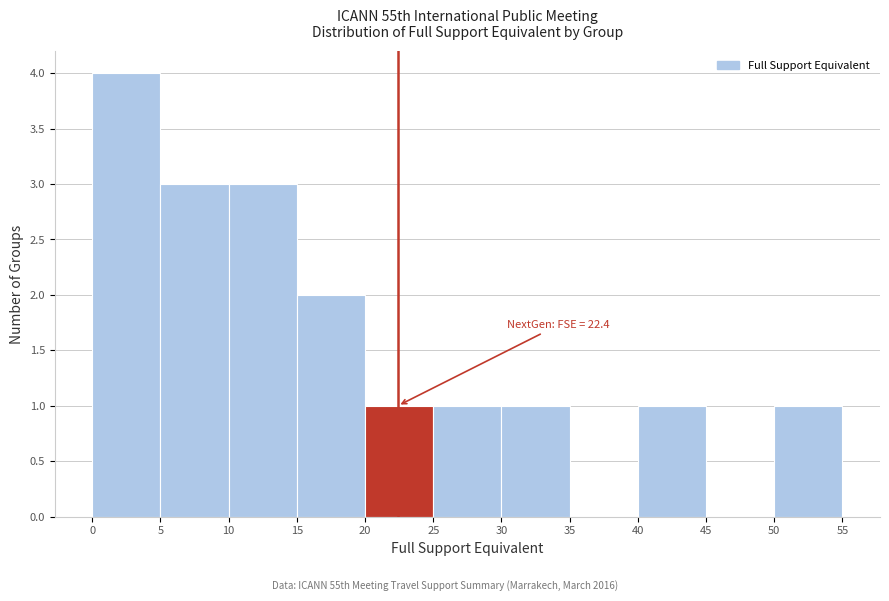

Which range on the x-axis has the tallest bar?

0 to 5